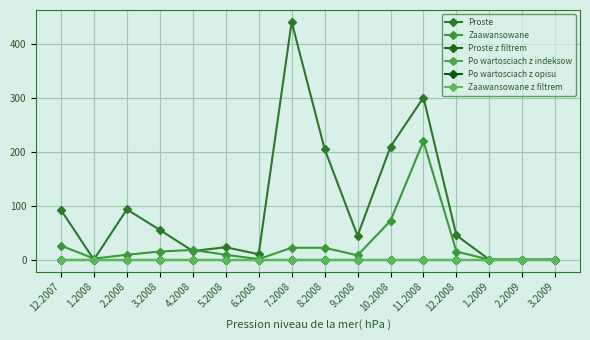

Is it true that Po wartosciach z opisu equals 0 at 2.2008?

True